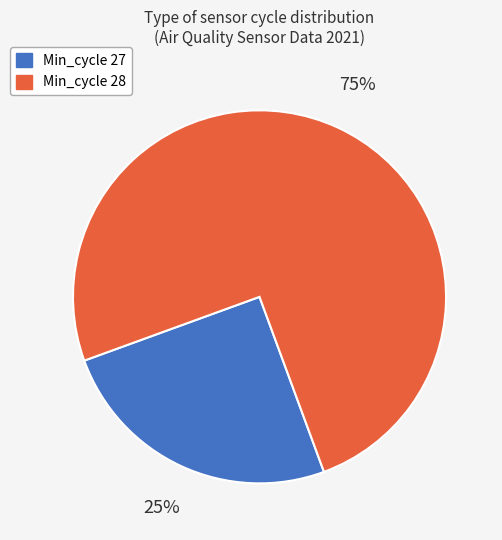

Count the number of slices in the pie.

2